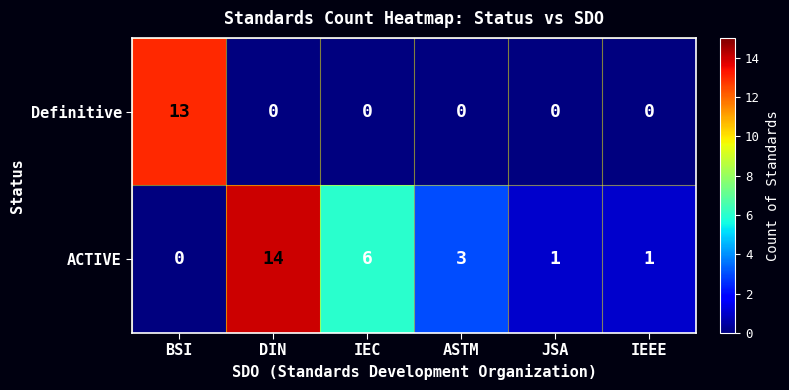

Reading left to right, list all the values displayed in this chart.

Definitive: 13	0	0	0	0	0
ACTIVE: 0	14	6	3	1	1